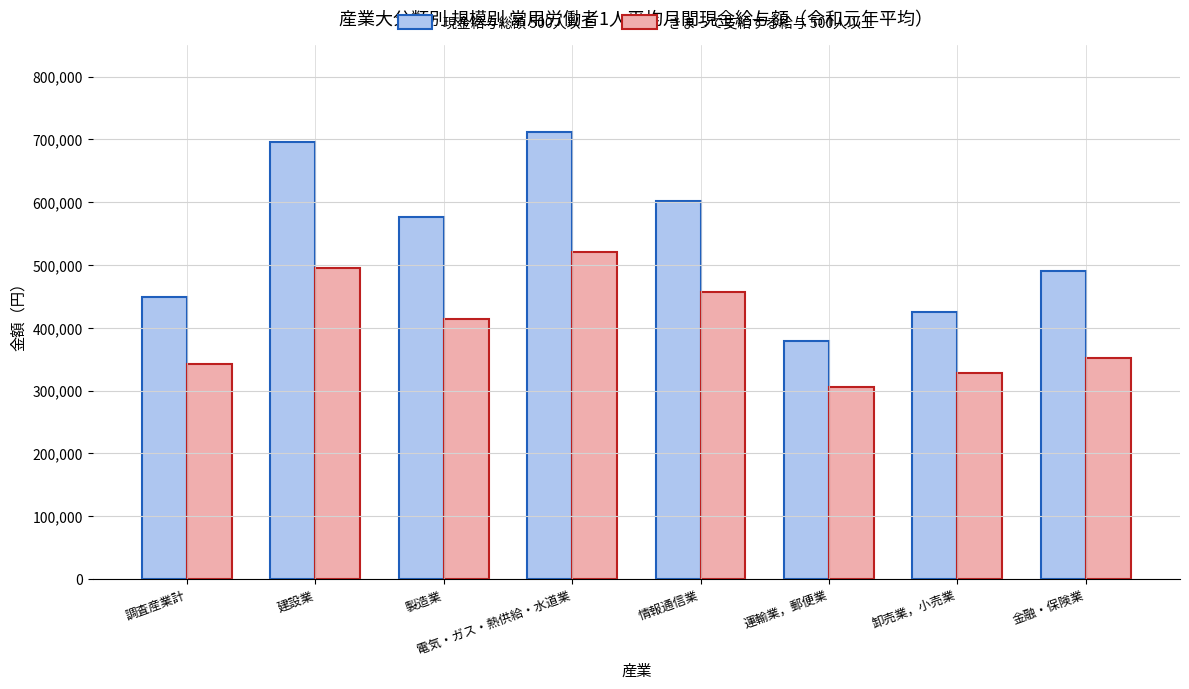

What position from the right is 製造業?

6